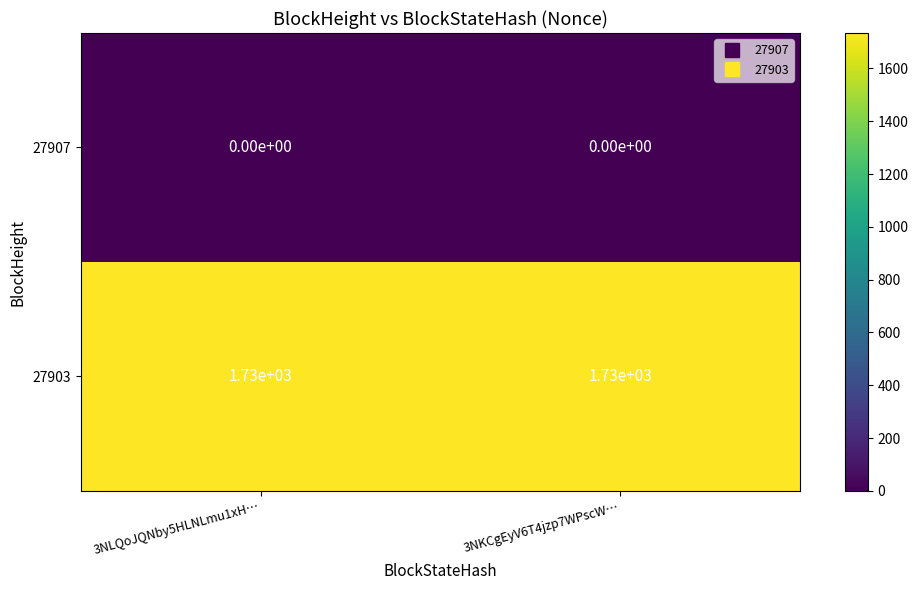

Is the value of 27903 at 3NKCgEyV6T4jzp7WPscW… greater than the value of 27907 at 3NKCgEyV6T4jzp7WPscW…?

Yes